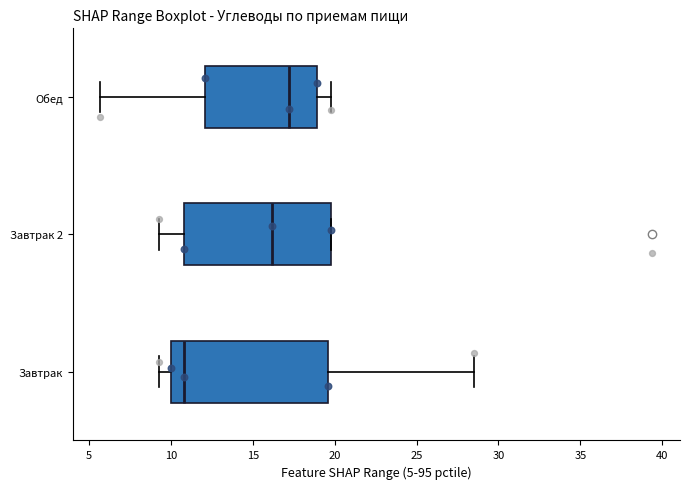

Reading bottom to top, transcribe this box plot: for each box, give where its median line is, the range the box spans, and where its two whiskers end, as read against the x-axis. The values are not printed on the chart, so give them approximately, as read against the axis.

Завтрак: median 11.0, box 10.0 to 19.5, whiskers 9.5 to 28.5
Завтрак 2: median 16.0, box 11.0 to 20.0, whiskers 9.5 to 20.0
Обед: median 17.0, box 12.0 to 19.0, whiskers 5.5 to 20.0